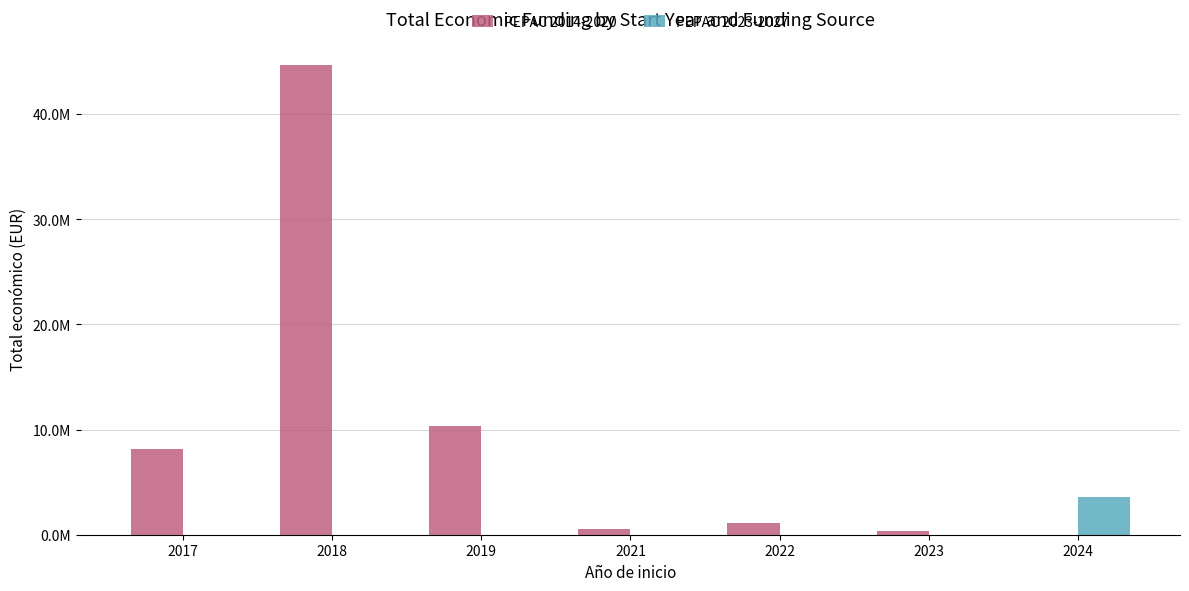

Reading right to left, extract all data points from this chart.

PEPAC 2014-2020: 2024=0	2023=352139	2022=1129817	2021=513192	2019=10379567	2018=44645397	2017=8156516
PEPAC 2023-2027: 2024=3583336	2023=0	2022=0	2021=0	2019=0	2018=0	2017=0